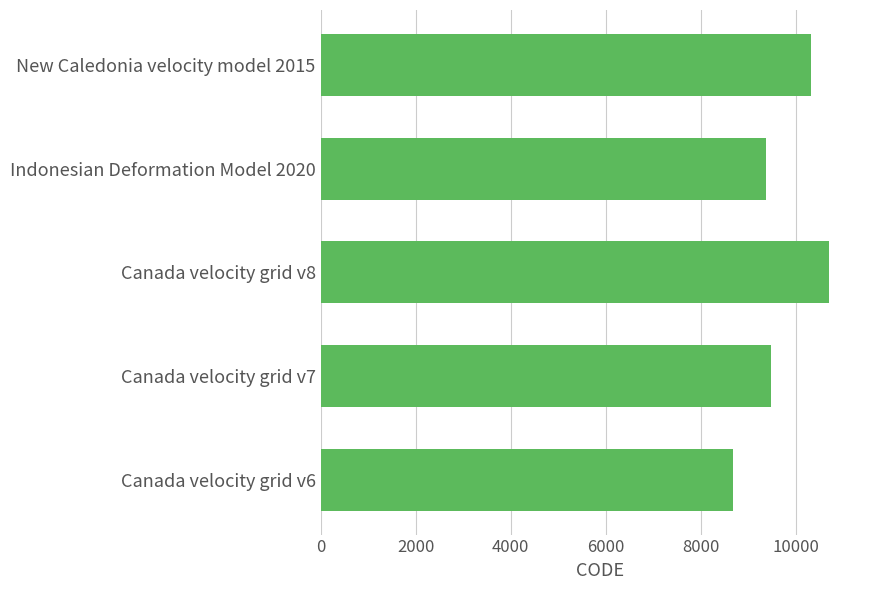

What value does the data have at Canada velocity grid v6, to the nearest 50?

8700